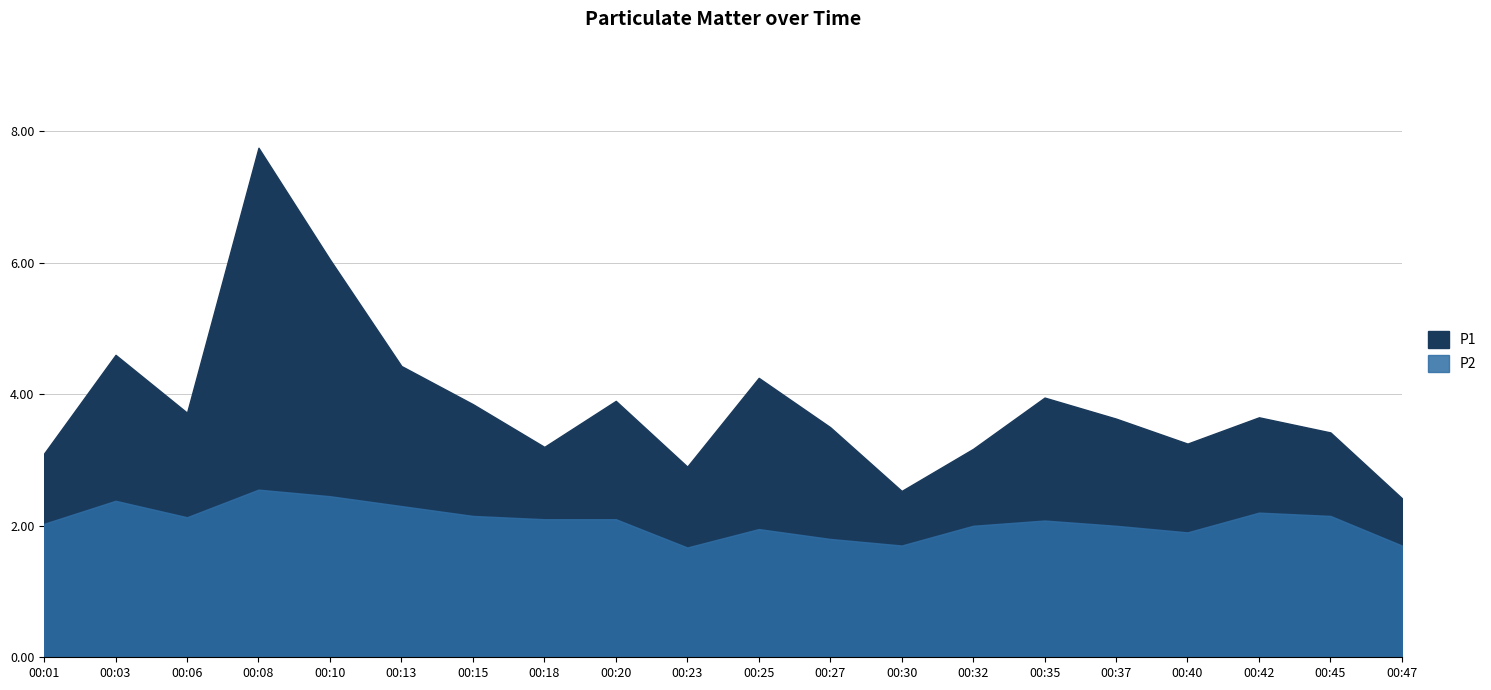

What is the average value of the P1 series?

3.9